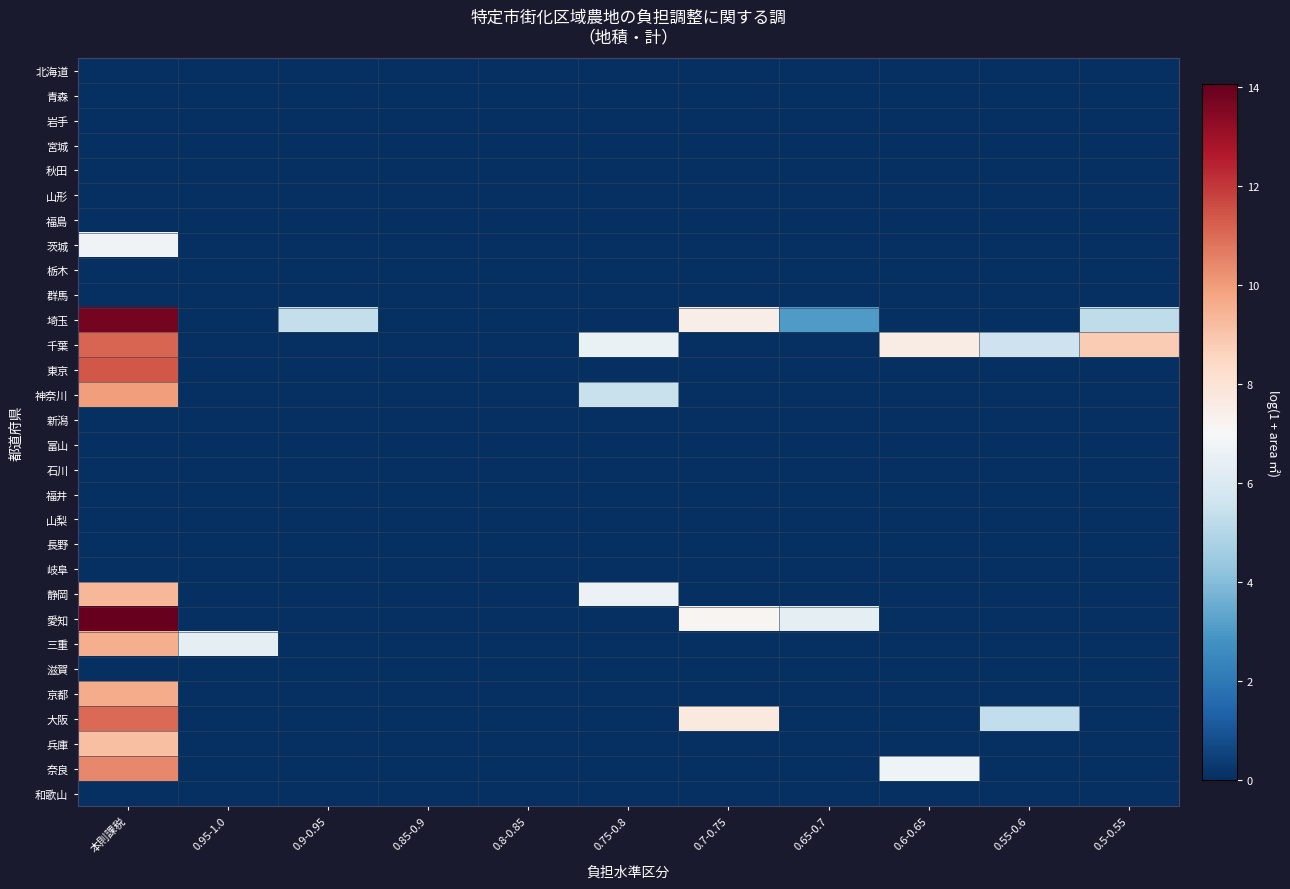

At how many categories does at least one series exceed 4?

9